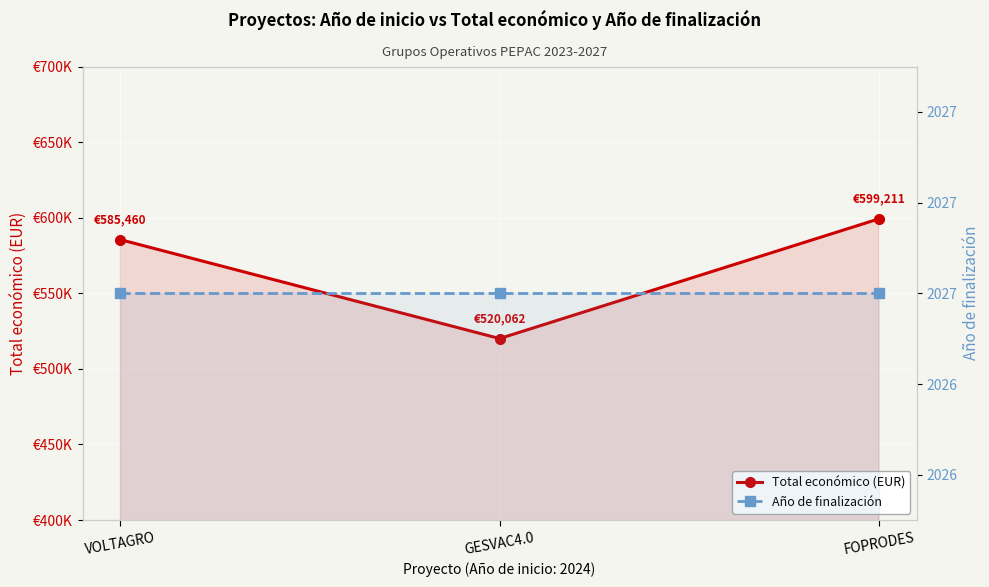

True or false: Año de finalización has a value of 3450 at FOPRODES.

False